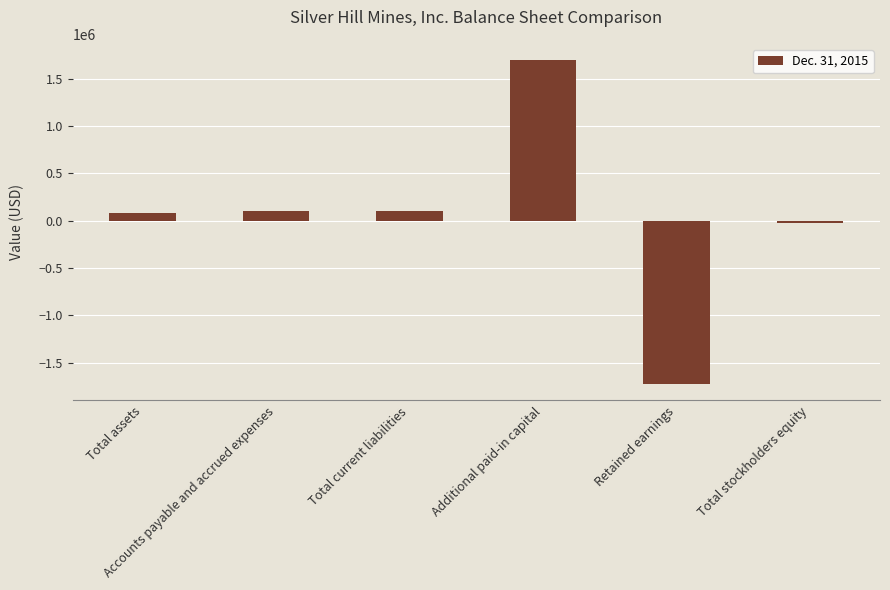

What is the sum of all values?

221458